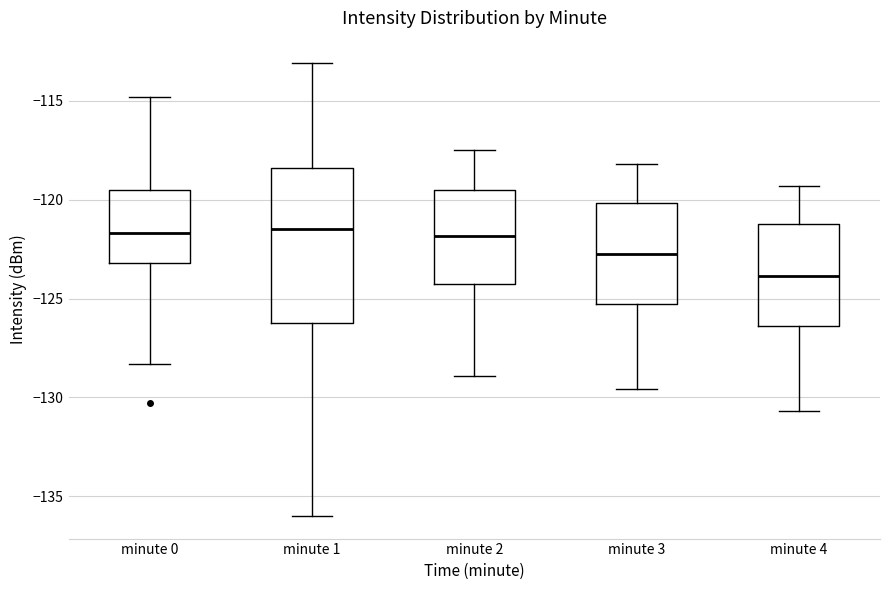

Where does the median line of the box for minute 0 sit on the y-axis? The values are not printed on the chart, so give them approximately, as read against the axis.

-121.5